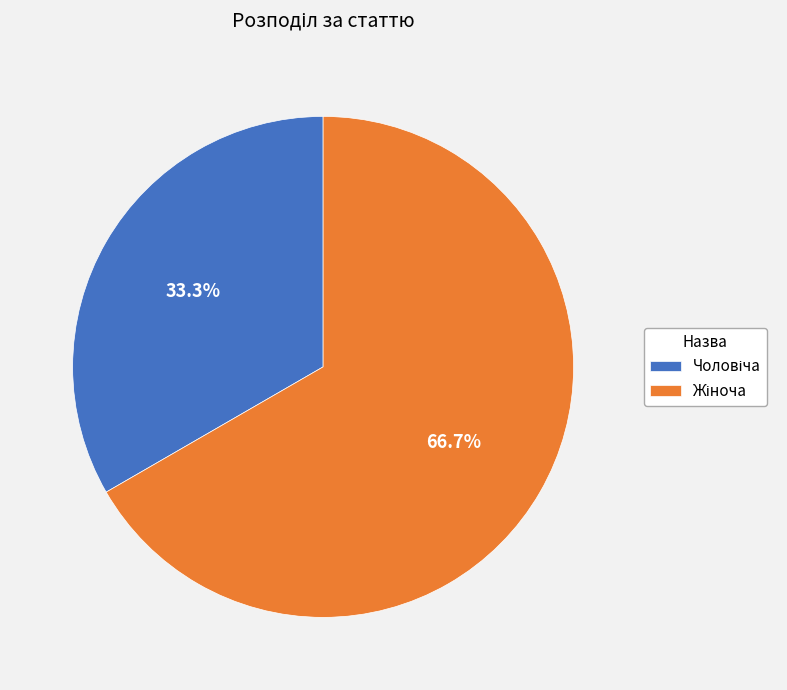

Does any single category account for the majority?

Yes